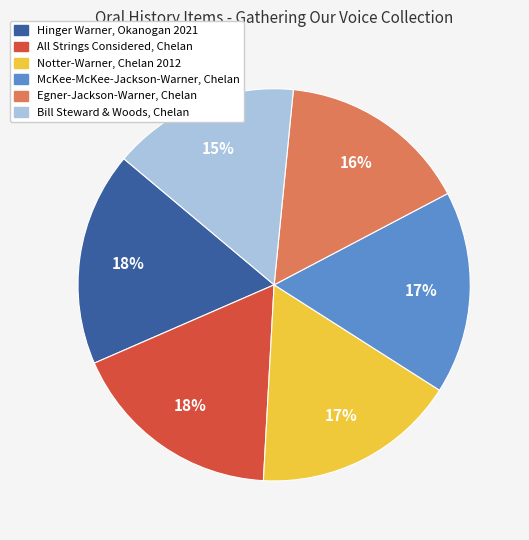

Does any single category account for the majority?

No